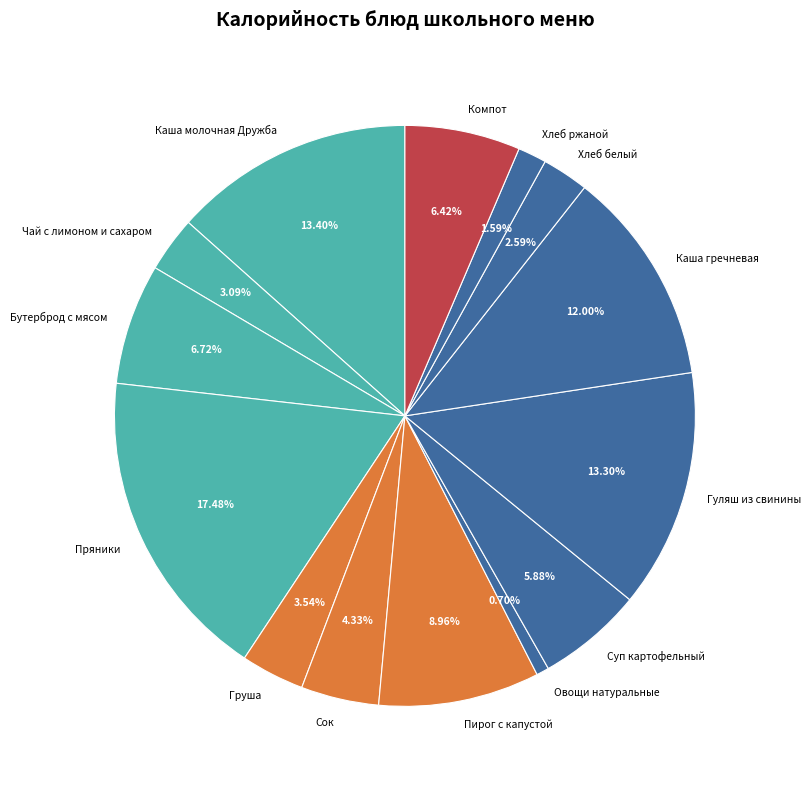

Which category has the smallest portion of the pie?

Овощи натуральные